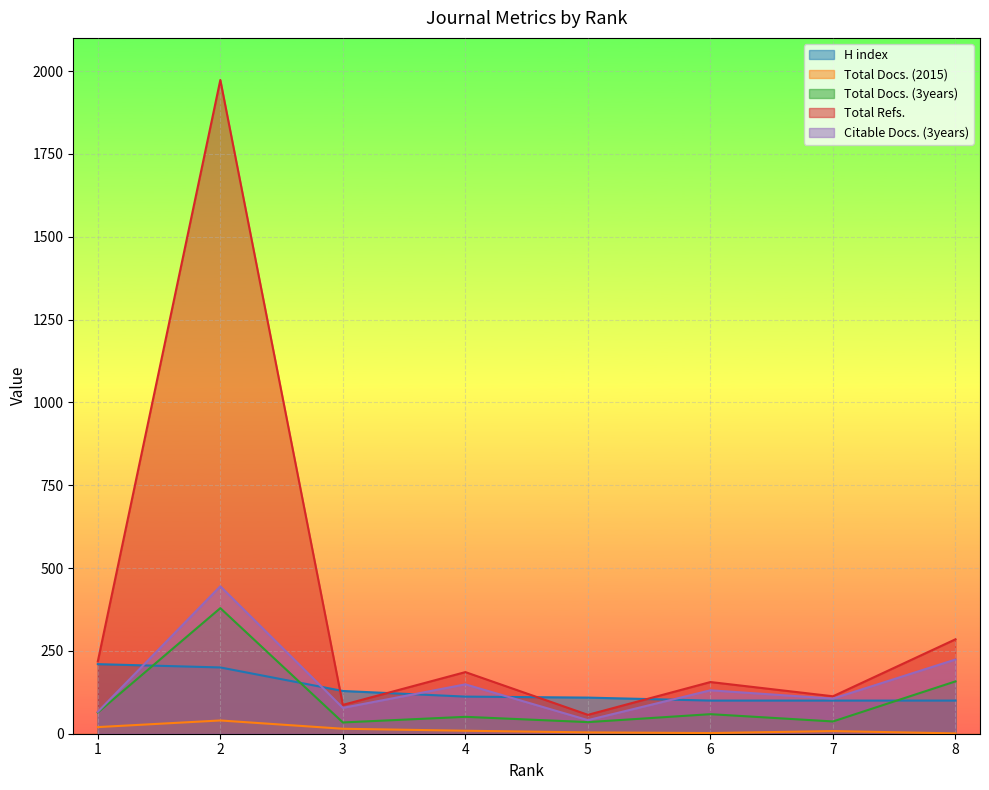

What is the sum of the Total Docs. (3years) values at 1 and 3?

98